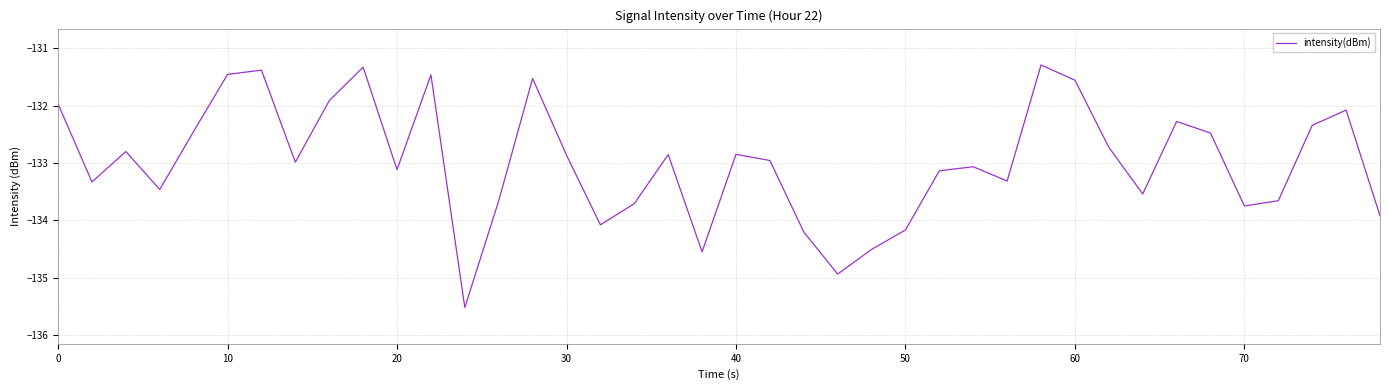

What is the maximum value shown in the chart?

-131.3